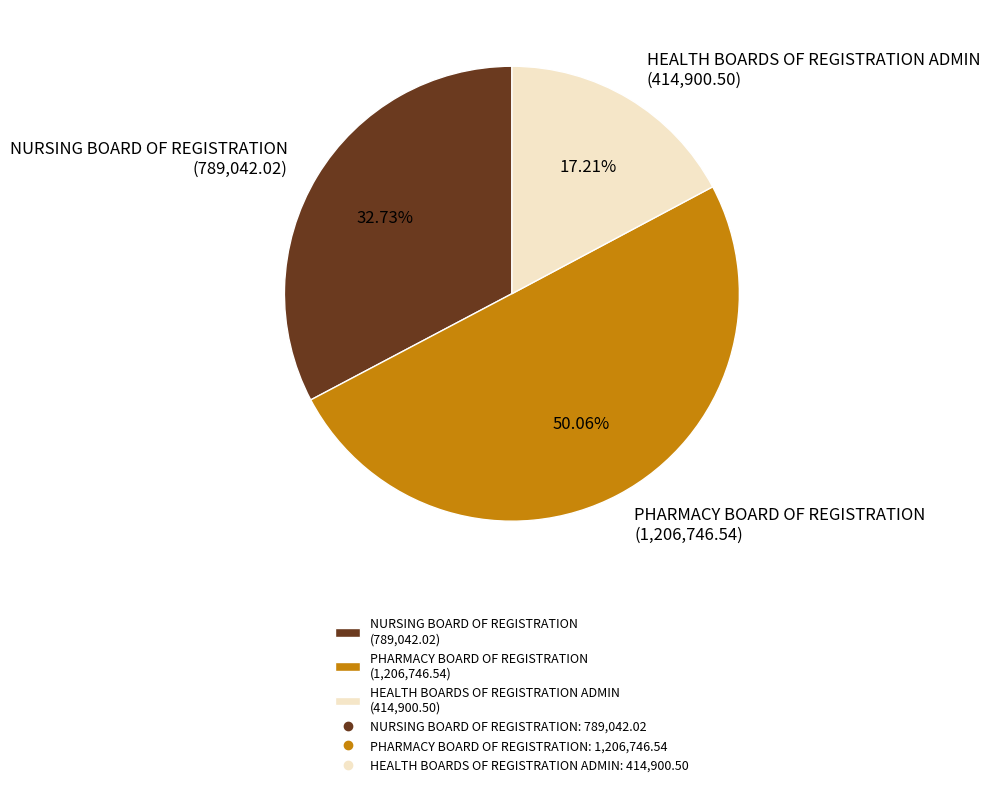

What is the smallest slice in the pie chart?

HEALTH BOARDS OF REGISTRATION ADMIN